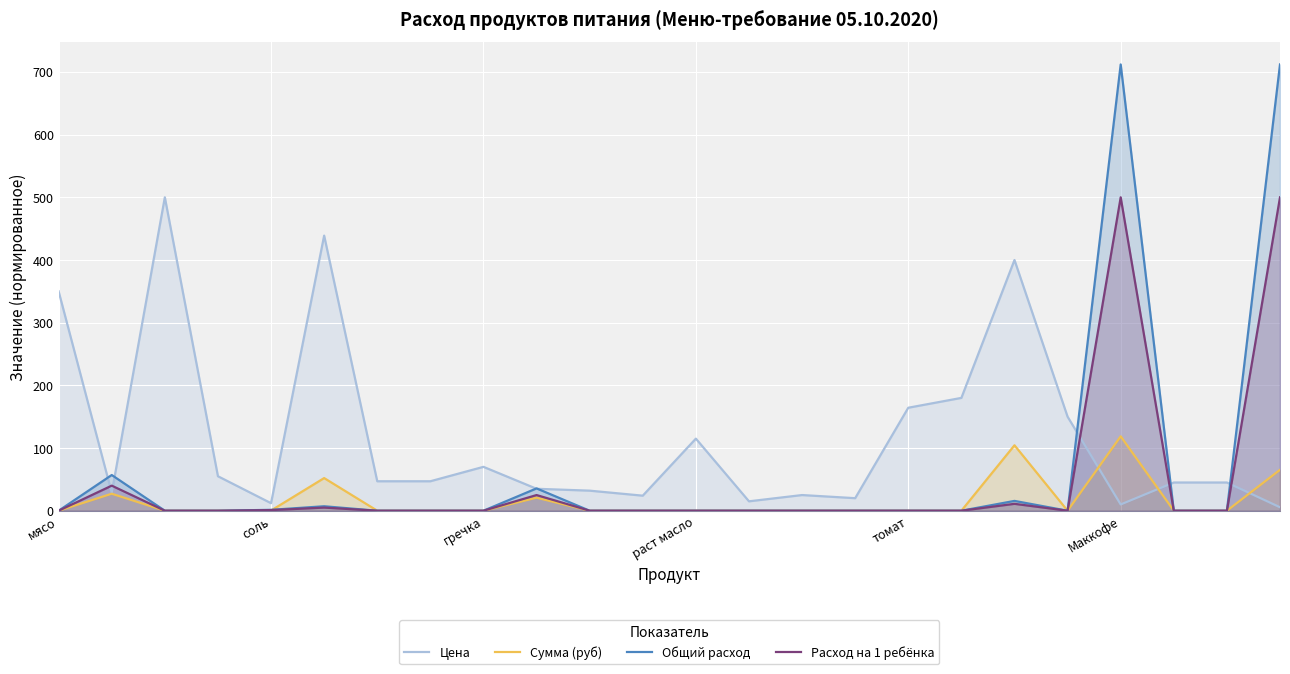

What is the difference between the maximum and minimum values in the Сумма (руб) series?

118.7